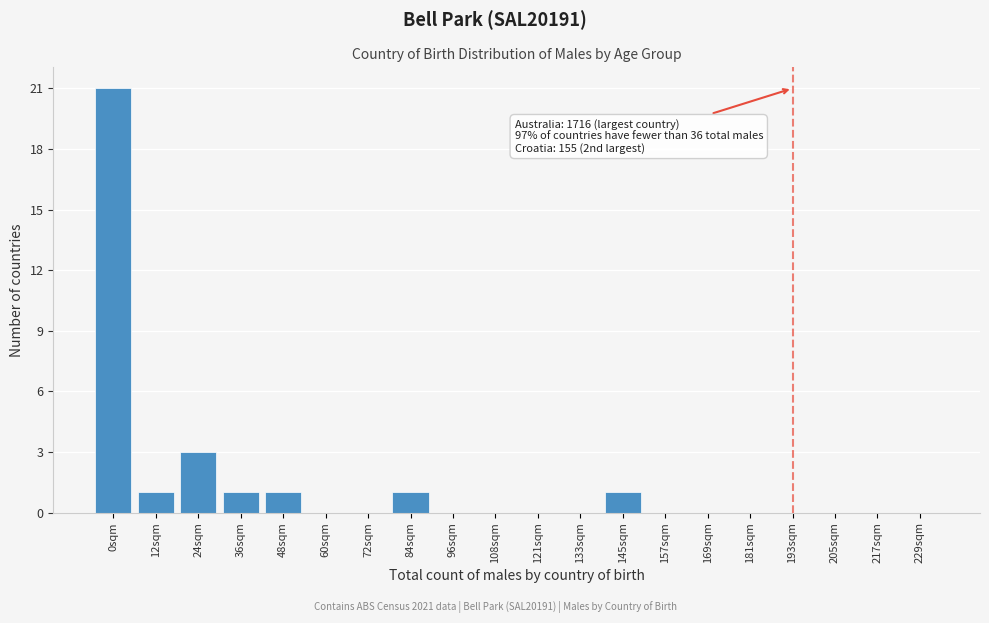

Reading left to right, transcribe all the data shown in this chart.

0sqm=21	12sqm=1	24sqm=3	36sqm=1	48sqm=1	60sqm=0	72sqm=0	84sqm=1	96sqm=0	108sqm=0	121sqm=0	133sqm=0	145sqm=1	157sqm=0	169sqm=0	181sqm=0	193sqm=0	205sqm=0	217sqm=0	229sqm=0